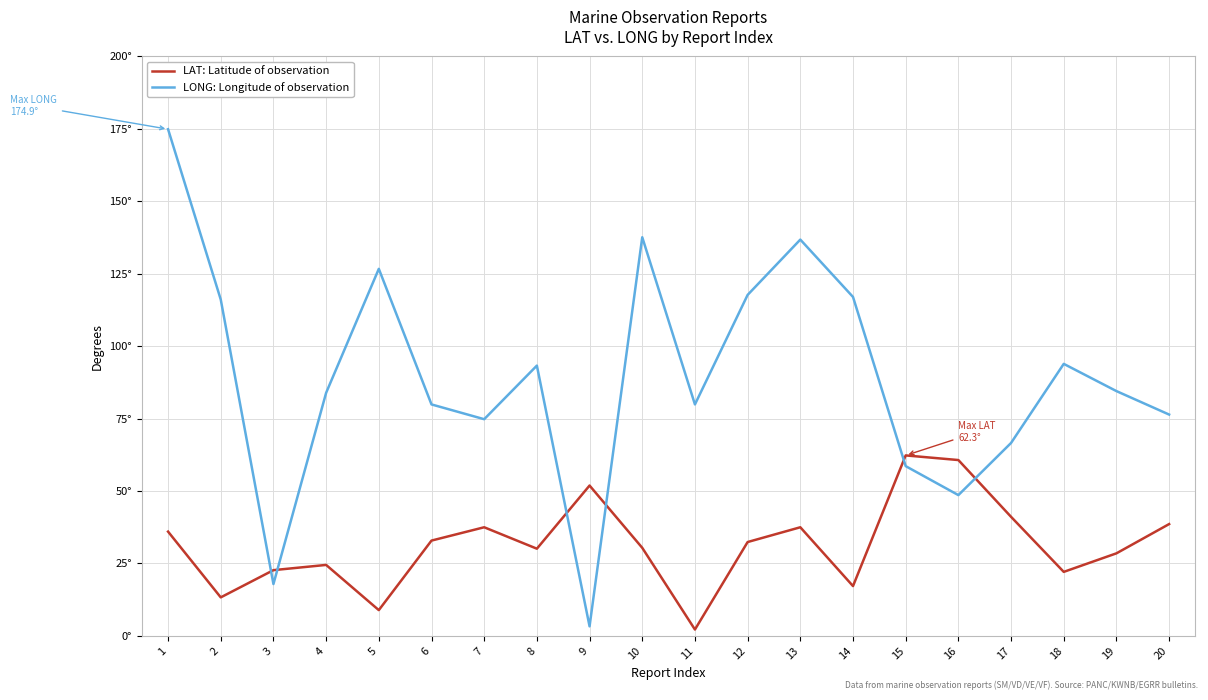

Does the chart display data point markers on the line(s)?

No